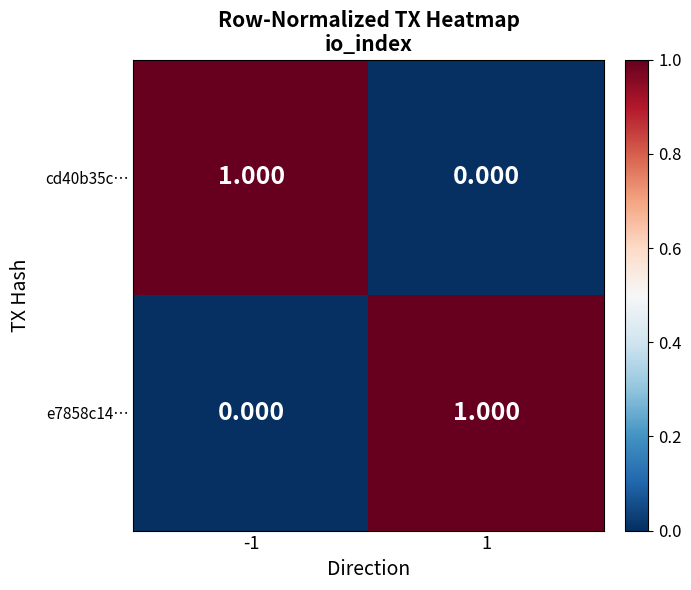

Which series has the largest range (max minus min)?

cd40b35c…